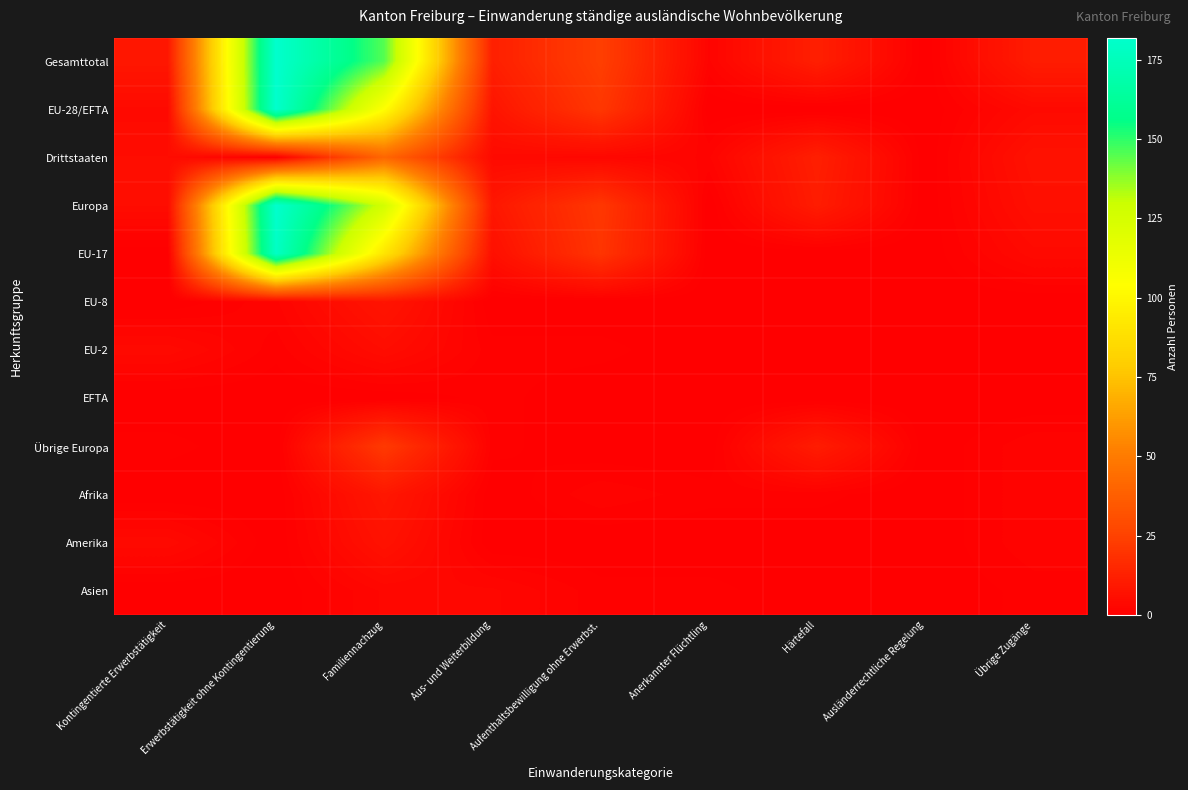

Reading left to right, extract all data points from this chart.

Gesamttotal: Kontingentierte Erwerbstätigkeit=9	Erwerbstätigkeit ohne Kontingentierung=182	Familiennachzug=145	Aus- und Weiterbildung=12	Aufenthaltsbewilligung ohne Erwerbst.=24	Anerkannter Flüchtling=2	Härtefall=12	Ausländerrechtliche Regelung=0	Übrige Zugänge=11
EU-28/EFTA: Kontingentierte Erwerbstätigkeit=4	Erwerbstätigkeit ohne Kontingentierung=182	Familiennachzug=104	Aus- und Weiterbildung=8	Aufenthaltsbewilligung ohne Erwerbst.=21	Anerkannter Flüchtling=0	Härtefall=0	Ausländerrechtliche Regelung=0	Übrige Zugänge=4
Drittstaaten: Kontingentierte Erwerbstätigkeit=5	Erwerbstätigkeit ohne Kontingentierung=0	Familiennachzug=41	Aus- und Weiterbildung=4	Aufenthaltsbewilligung ohne Erwerbst.=3	Anerkannter Flüchtling=2	Härtefall=12	Ausländerrechtliche Regelung=0	Übrige Zugänge=7
Europa: Kontingentierte Erwerbstätigkeit=5	Erwerbstätigkeit ohne Kontingentierung=182	Familiennachzug=126	Aus- und Weiterbildung=9	Aufenthaltsbewilligung ohne Erwerbst.=21	Anerkannter Flüchtling=0	Härtefall=11	Ausländerrechtliche Regelung=0	Übrige Zugänge=6
EU-17: Kontingentierte Erwerbstätigkeit=0	Erwerbstätigkeit ohne Kontingentierung=179	Familiennachzug=91	Aus- und Weiterbildung=6	Aufenthaltsbewilligung ohne Erwerbst.=20	Anerkannter Flüchtling=0	Härtefall=0	Ausländerrechtliche Regelung=0	Übrige Zugänge=4
EU-8: Kontingentierte Erwerbstätigkeit=0	Erwerbstätigkeit ohne Kontingentierung=2	Familiennachzug=8	Aus- und Weiterbildung=0	Aufenthaltsbewilligung ohne Erwerbst.=0	Anerkannter Flüchtling=0	Härtefall=0	Ausländerrechtliche Regelung=0	Übrige Zugänge=0
EU-2: Kontingentierte Erwerbstätigkeit=4	Erwerbstätigkeit ohne Kontingentierung=1	Familiennachzug=5	Aus- und Weiterbildung=1	Aufenthaltsbewilligung ohne Erwerbst.=1	Anerkannter Flüchtling=0	Härtefall=0	Ausländerrechtliche Regelung=0	Übrige Zugänge=0
EFTA: Kontingentierte Erwerbstätigkeit=0	Erwerbstätigkeit ohne Kontingentierung=0	Familiennachzug=0	Aus- und Weiterbildung=1	Aufenthaltsbewilligung ohne Erwerbst.=0	Anerkannter Flüchtling=0	Härtefall=0	Ausländerrechtliche Regelung=0	Übrige Zugänge=0
Übrige Europa: Kontingentierte Erwerbstätigkeit=1	Erwerbstätigkeit ohne Kontingentierung=0	Familiennachzug=22	Aus- und Weiterbildung=1	Aufenthaltsbewilligung ohne Erwerbst.=0	Anerkannter Flüchtling=0	Härtefall=11	Ausländerrechtliche Regelung=0	Übrige Zugänge=2
Afrika: Kontingentierte Erwerbstätigkeit=0	Erwerbstätigkeit ohne Kontingentierung=0	Familiennachzug=9	Aus- und Weiterbildung=0	Aufenthaltsbewilligung ohne Erwerbst.=2	Anerkannter Flüchtling=1	Härtefall=1	Ausländerrechtliche Regelung=0	Übrige Zugänge=2
Amerika: Kontingentierte Erwerbstätigkeit=4	Erwerbstätigkeit ohne Kontingentierung=0	Familiennachzug=7	Aus- und Weiterbildung=0	Aufenthaltsbewilligung ohne Erwerbst.=0	Anerkannter Flüchtling=0	Härtefall=0	Ausländerrechtliche Regelung=0	Übrige Zugänge=2
Asien: Kontingentierte Erwerbstätigkeit=0	Erwerbstätigkeit ohne Kontingentierung=0	Familiennachzug=3	Aus- und Weiterbildung=3	Aufenthaltsbewilligung ohne Erwerbst.=1	Anerkannter Flüchtling=1	Härtefall=0	Ausländerrechtliche Regelung=0	Übrige Zugänge=1